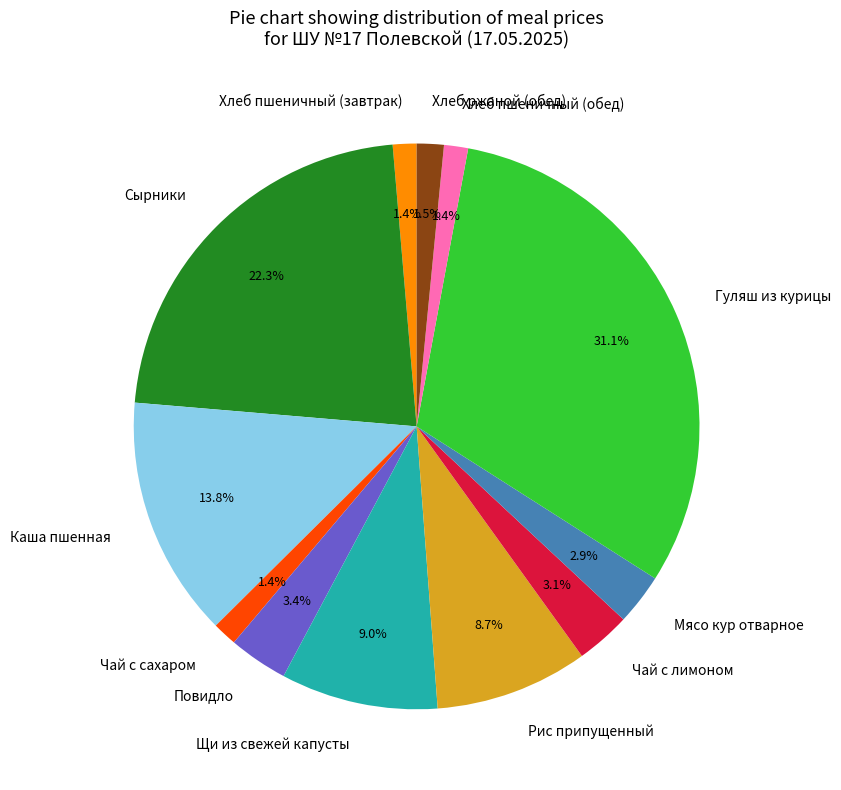

To the nearest percent, what percentage of the pie is Повидло?

3%